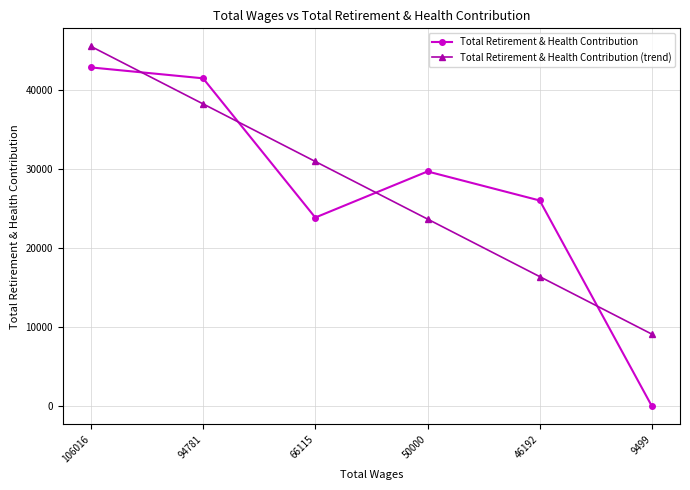

How many distinct data groups are displayed?

2